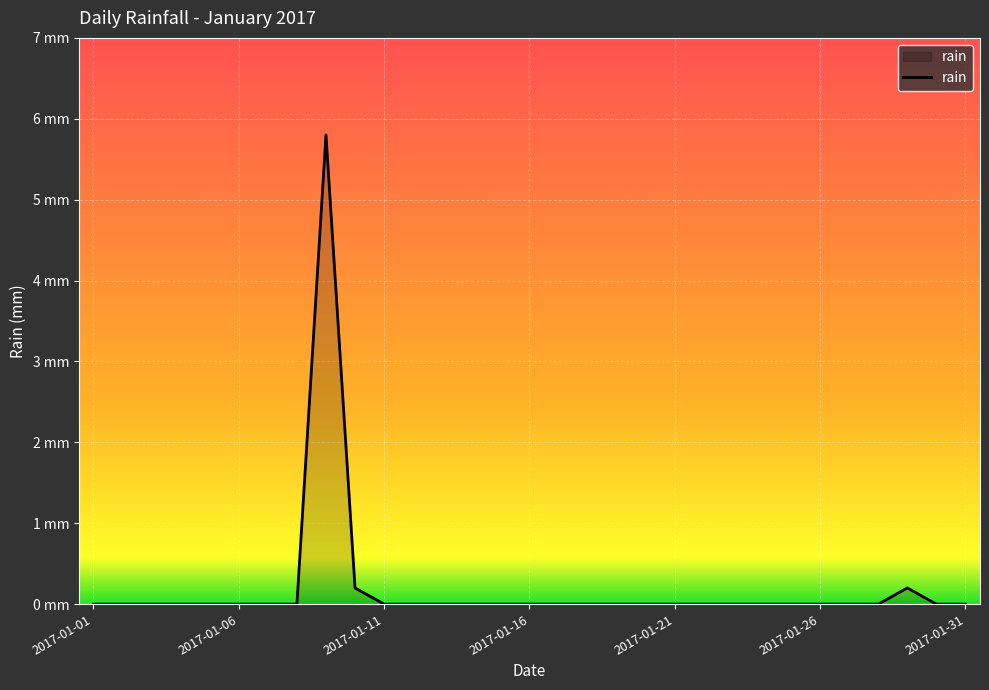

Does the chart have visible grid lines?

Yes